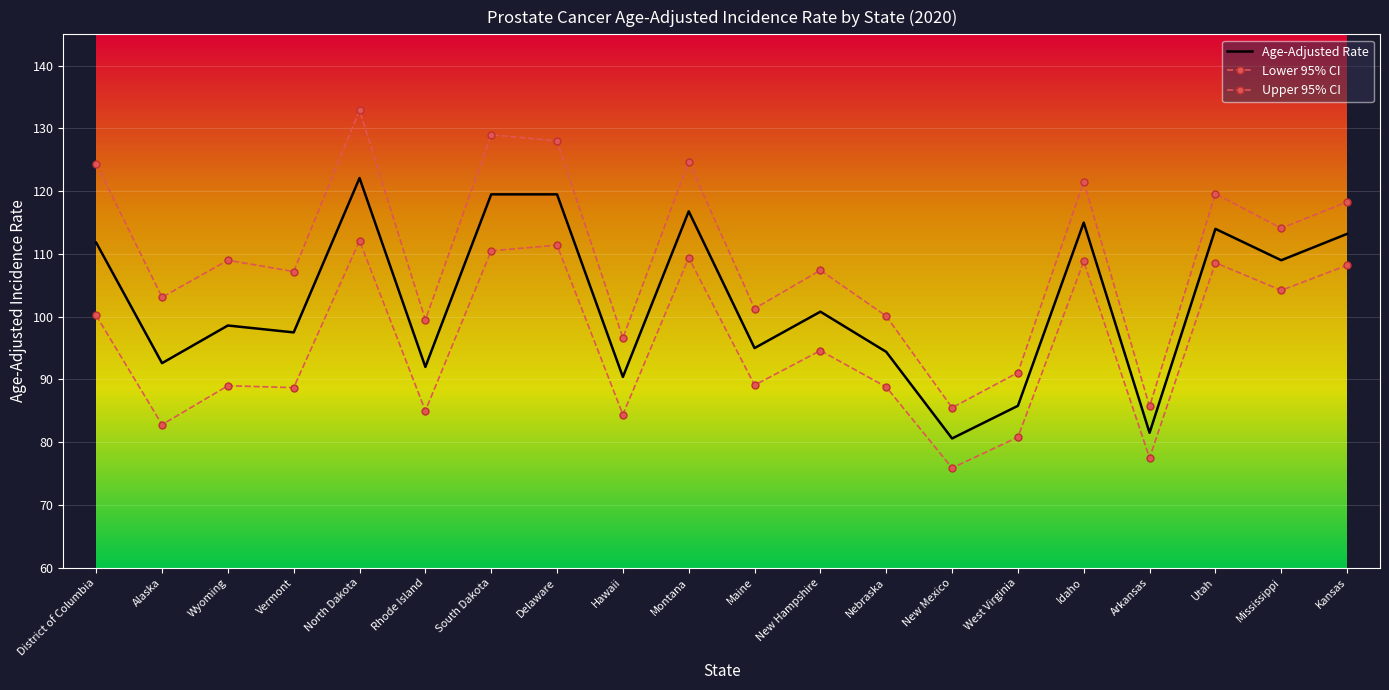

Which series has the largest range (max minus min)?

Upper 95% CI